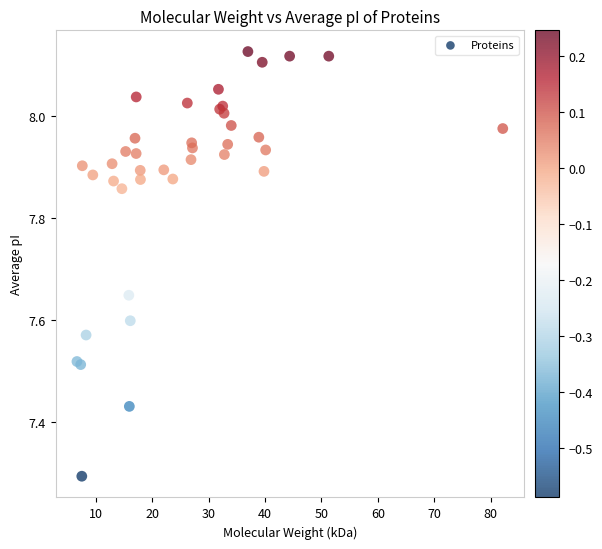

What Y value in the scatter plot is closest to 7?

7.3